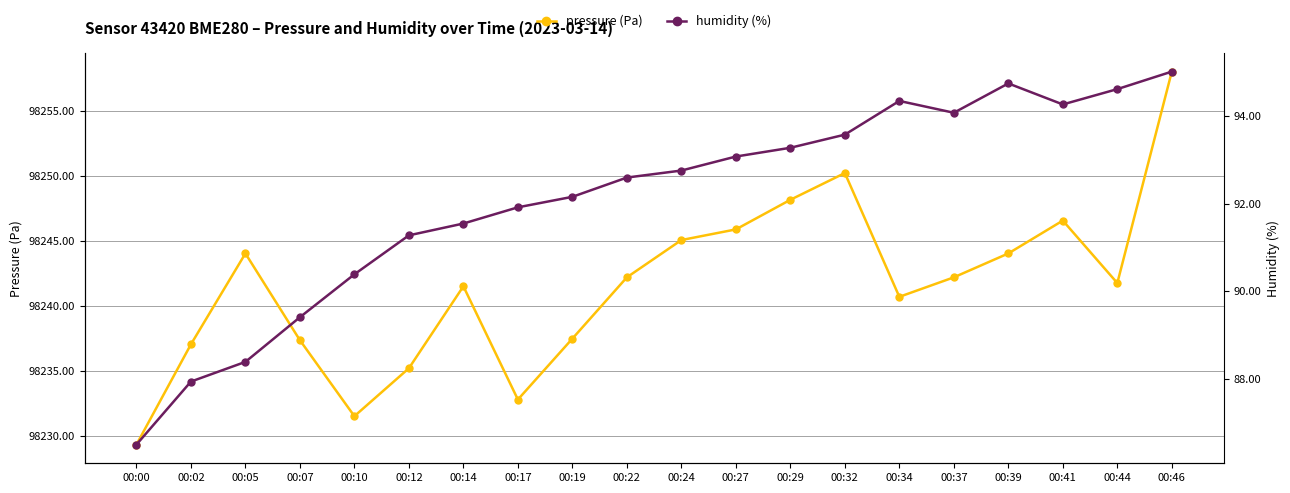

Rank the series at 00:44 from lowest to highest value.

humidity (%), pressure (Pa)